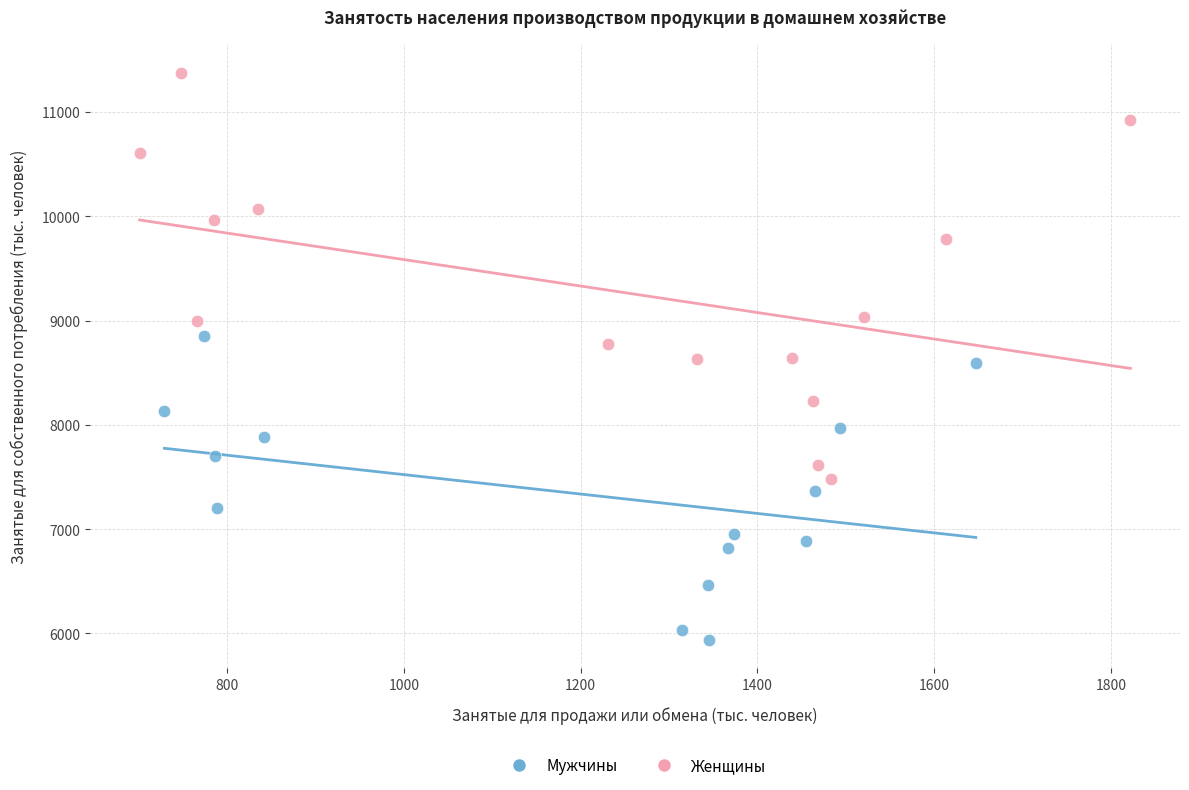

Which series reaches the maximum Y coordinate?

Женщины